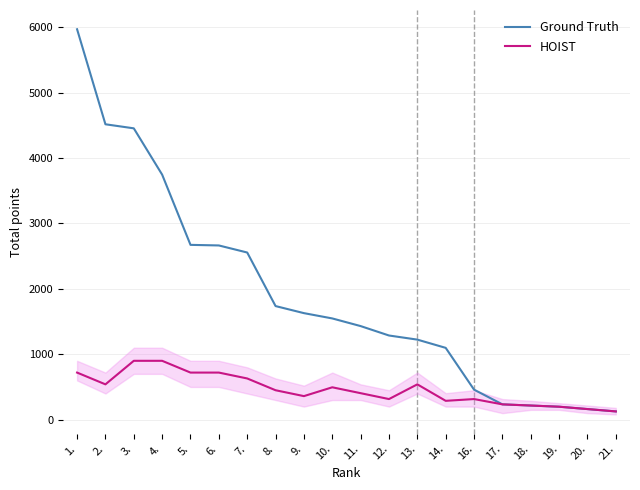

Rank the series by their maximum value, from lowest to highest.

HOIST, Ground Truth